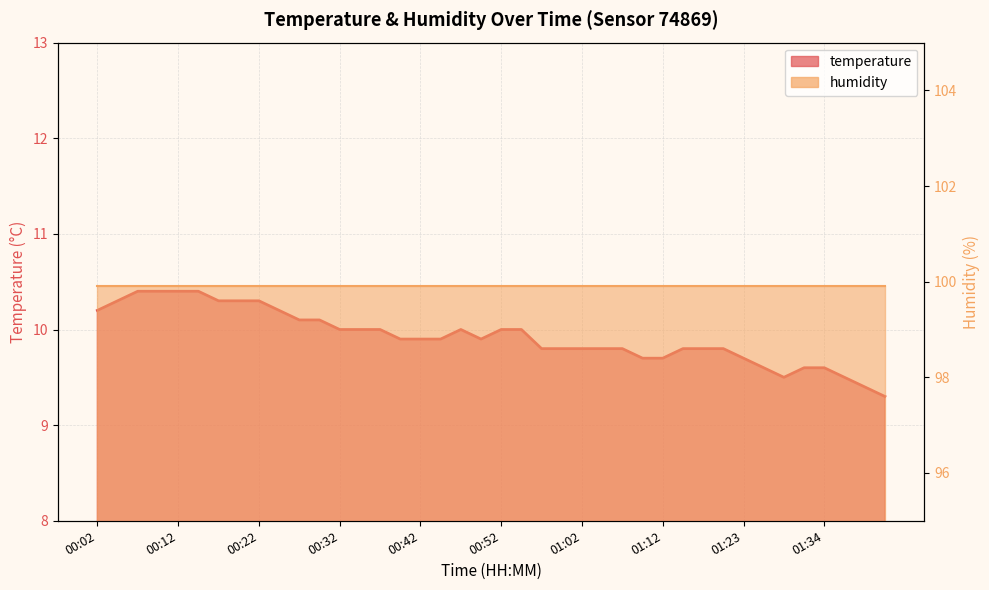

At which category does the chart reach its peak across all series?

00:07